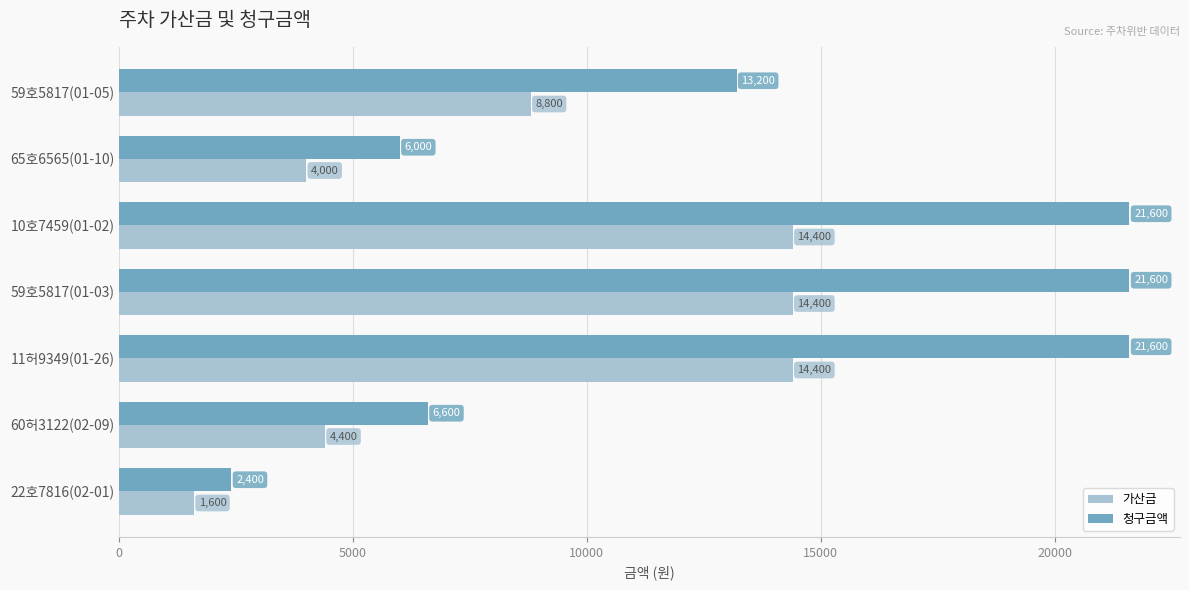

Is it true that 가산금 equals 14400 at 59호5817(01-03)?

True